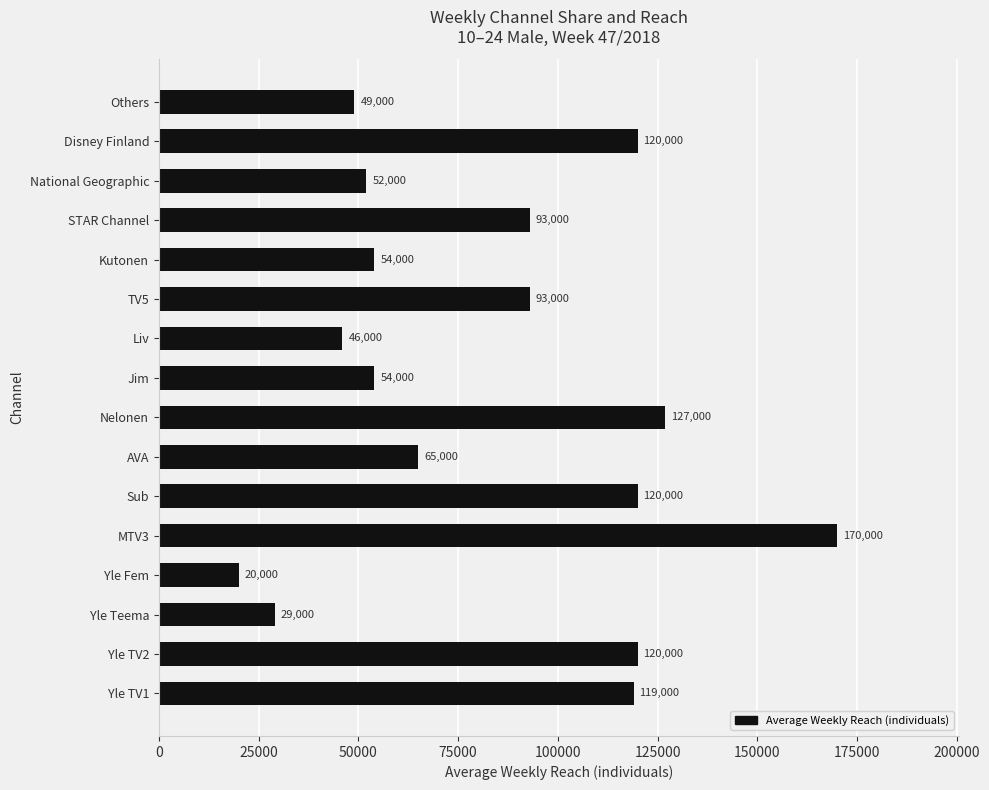

How many data points does each series have?

16